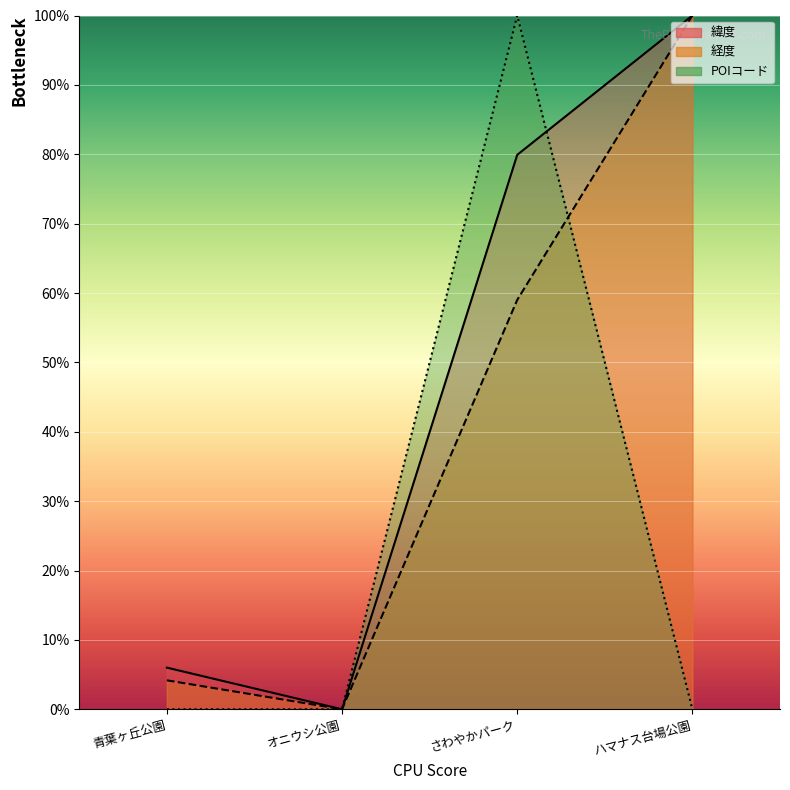

Where is 緯度 nearest to the value 50?

さわやかパーク